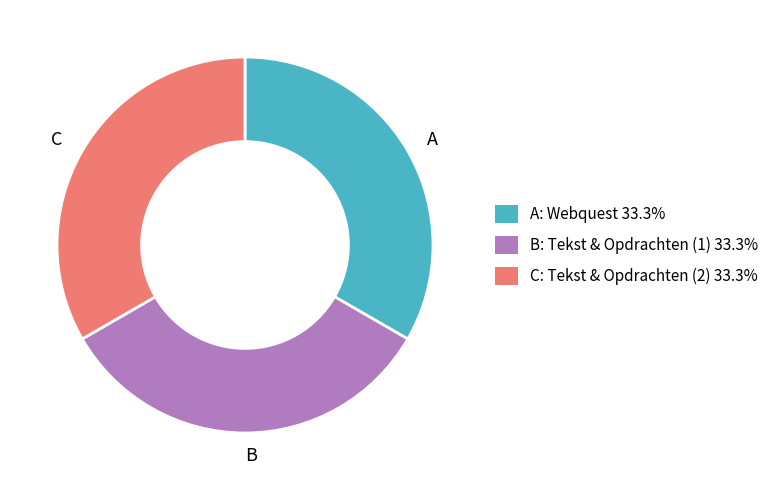

Is there a majority slice in this chart?

No